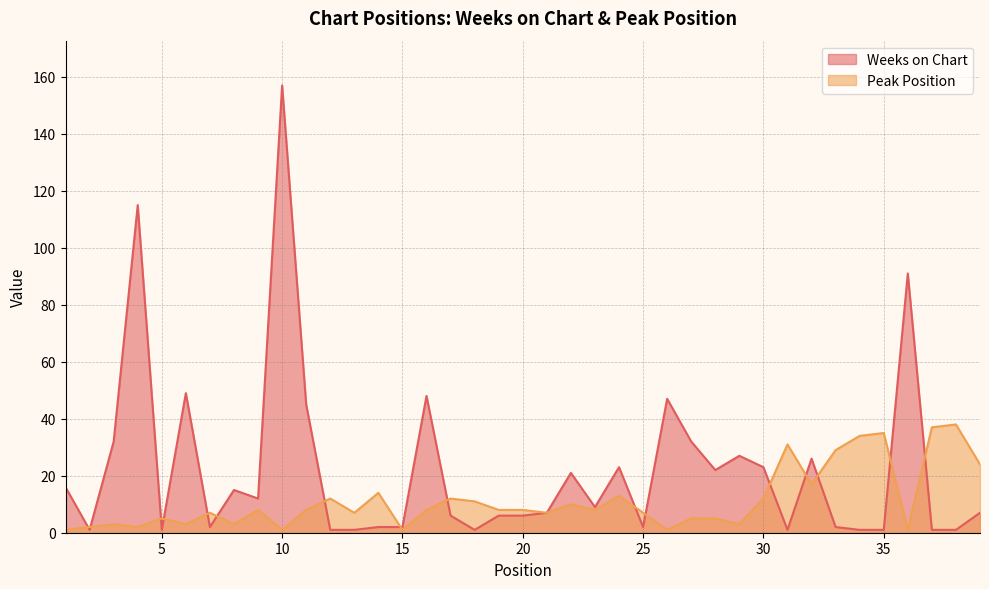

Which series has the largest total across all categories?

Weeks on Chart